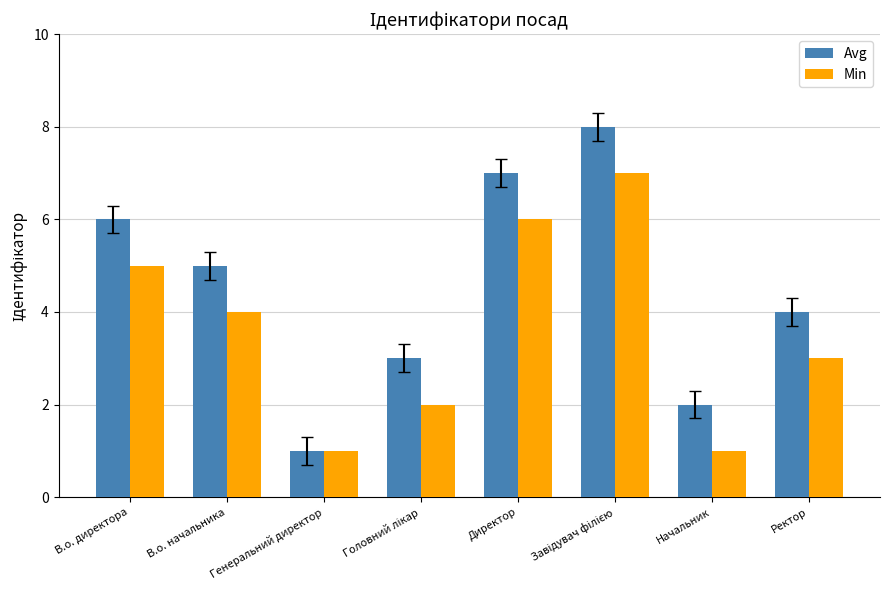

Is it true that Avg equals 3 at В.о. директора?

False